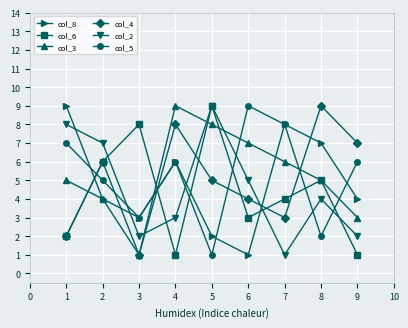

Where do col_5 and col_6 first cross each other?

1 and 2